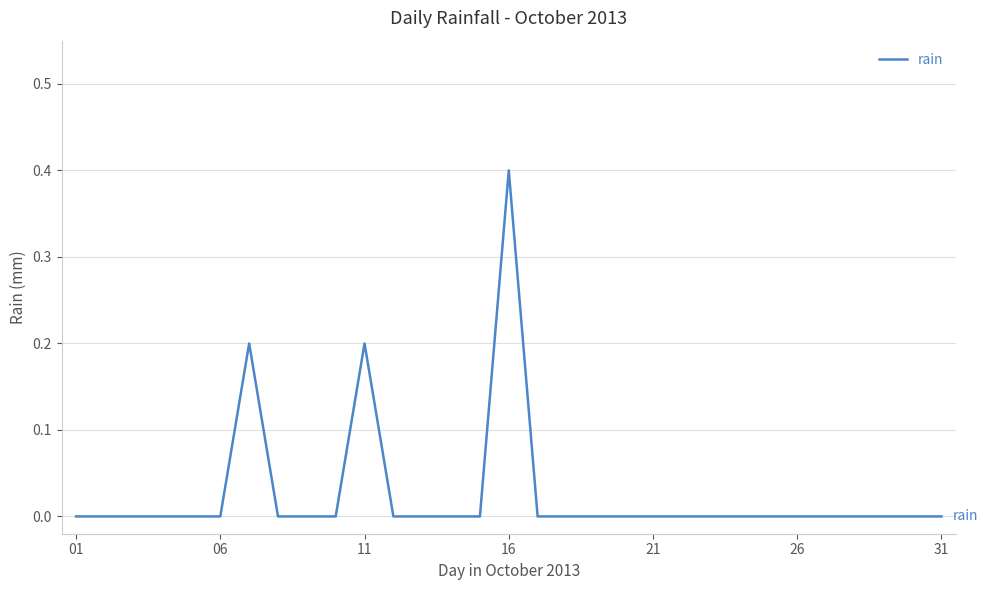

True or false: there are more than 2 points higher than both neighbors.

True